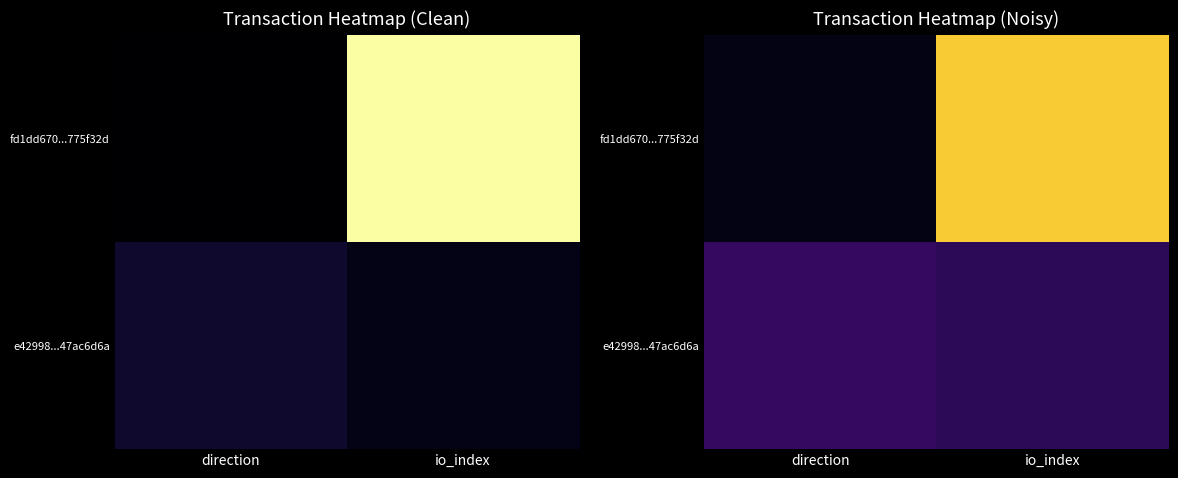

List the series in order of their peak value, lowest first.

e42998...47ac6d6a, fd1dd670...775f32d